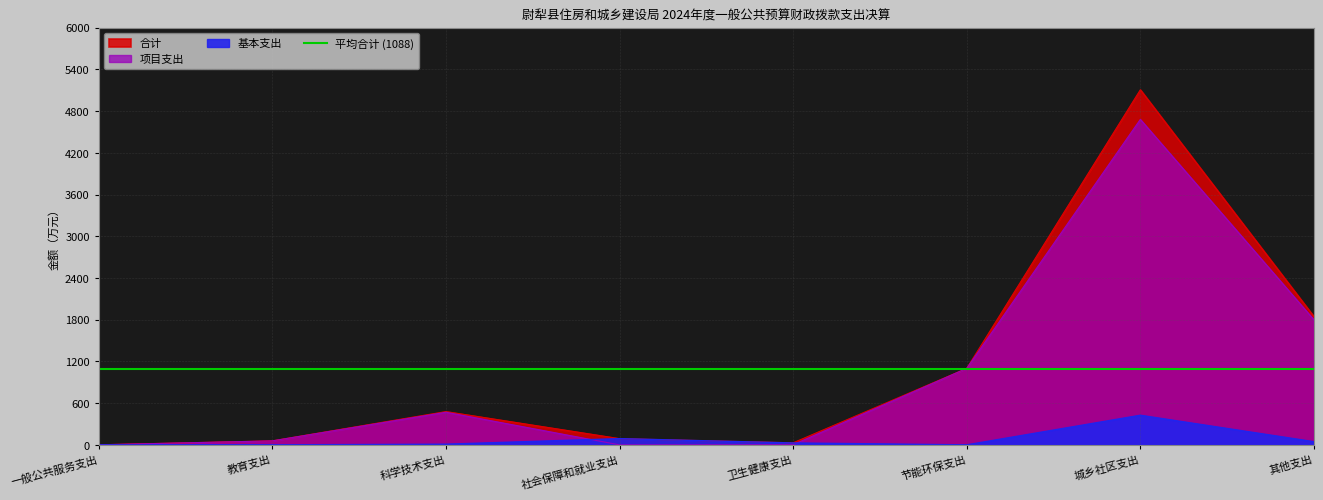

At which category does the chart reach its minimum across all series?

节能环保支出